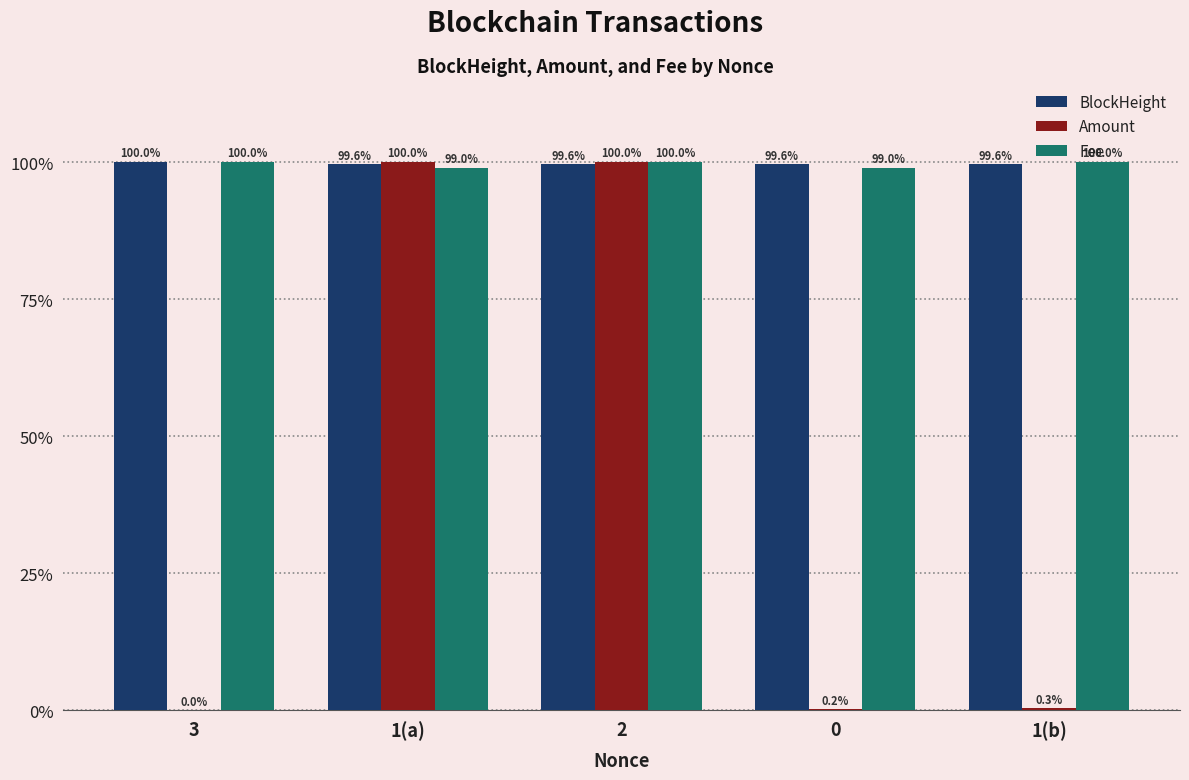

What is the greatest value displayed?

100.0